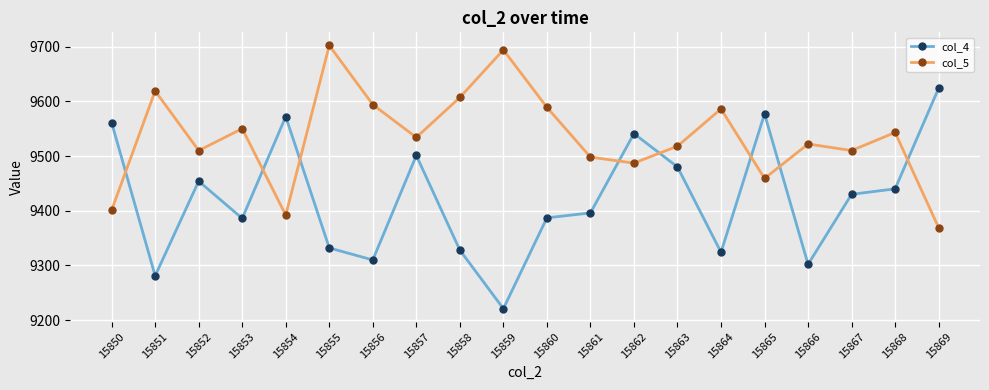

Does the chart have visible grid lines?

Yes